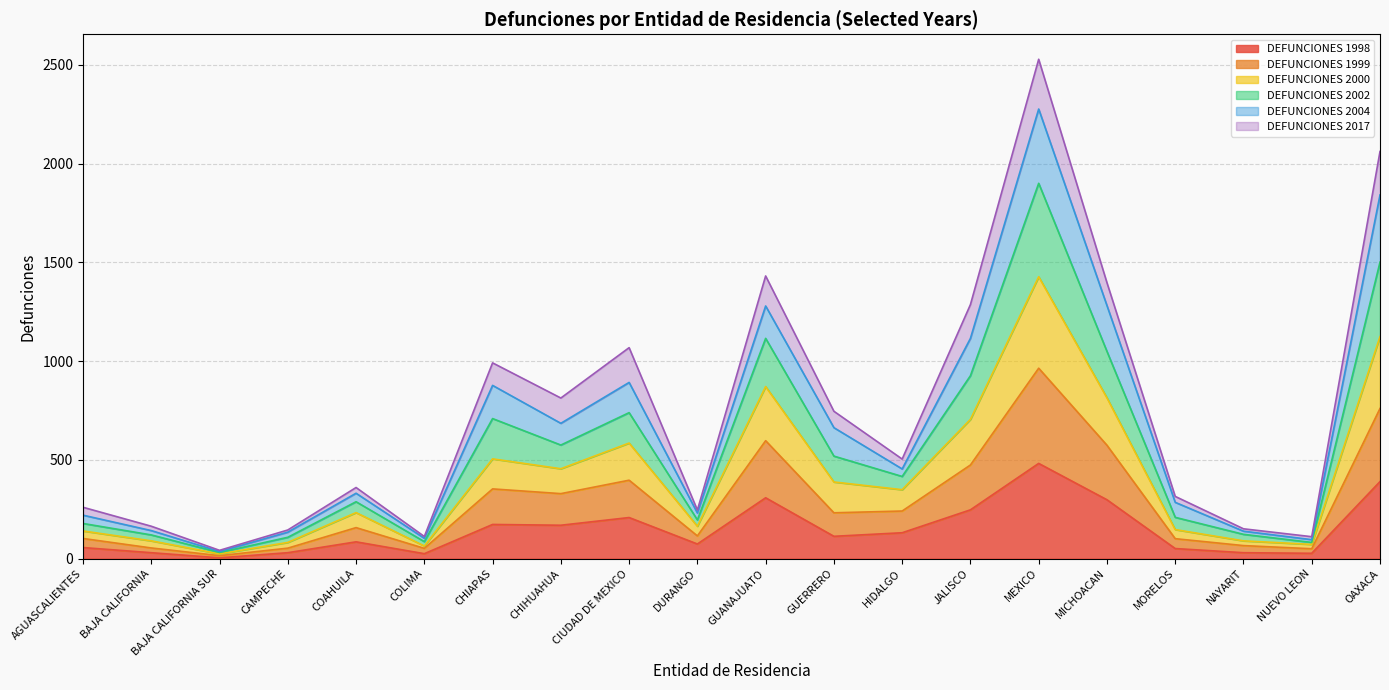

True or false: DEFUNCIONES 2000 and DEFUNCIONES 1998 cross at least once.

False